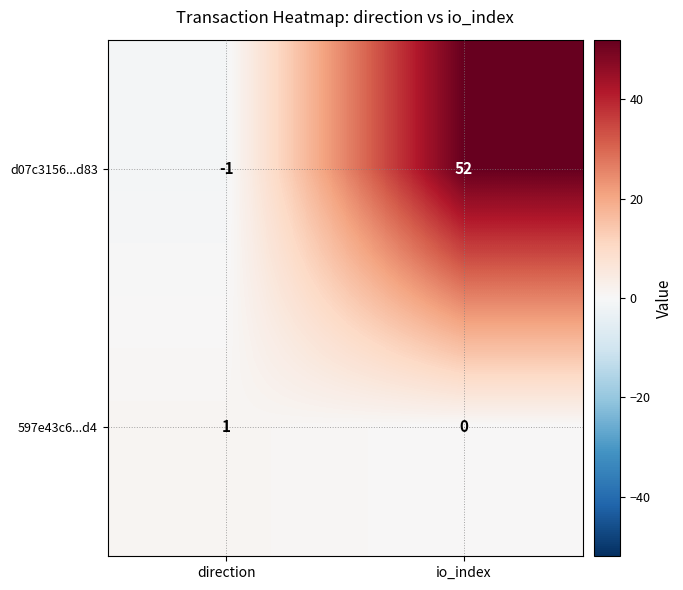

What is the difference between the highest and lowest values at direction?

2